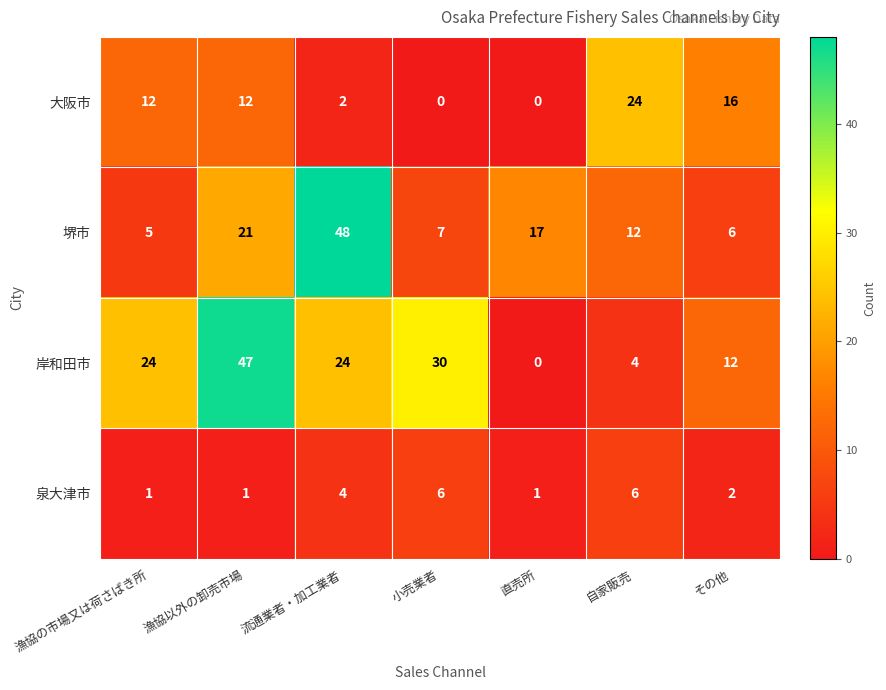

Reading left to right, list all the values displayed in this chart.

大阪市: 漁協の市場又は荷さばき所=12	漁協以外の卸売市場=12	流通業者・加工業者=2	小売業者=0	直売所=0	自家販売=24	その他=16
堺市: 漁協の市場又は荷さばき所=5	漁協以外の卸売市場=21	流通業者・加工業者=48	小売業者=7	直売所=17	自家販売=12	その他=6
岸和田市: 漁協の市場又は荷さばき所=24	漁協以外の卸売市場=47	流通業者・加工業者=24	小売業者=30	直売所=0	自家販売=4	その他=12
泉大津市: 漁協の市場又は荷さばき所=1	漁協以外の卸売市場=1	流通業者・加工業者=4	小売業者=6	直売所=1	自家販売=6	その他=2